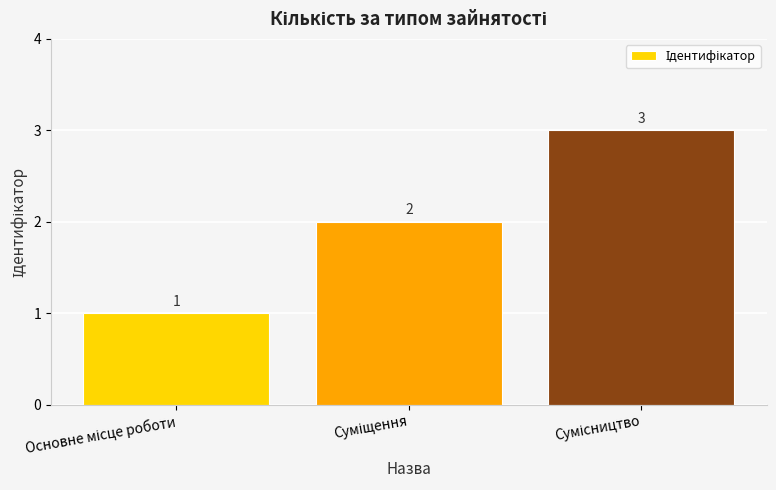

Count the values in the range 1 to 3.

3